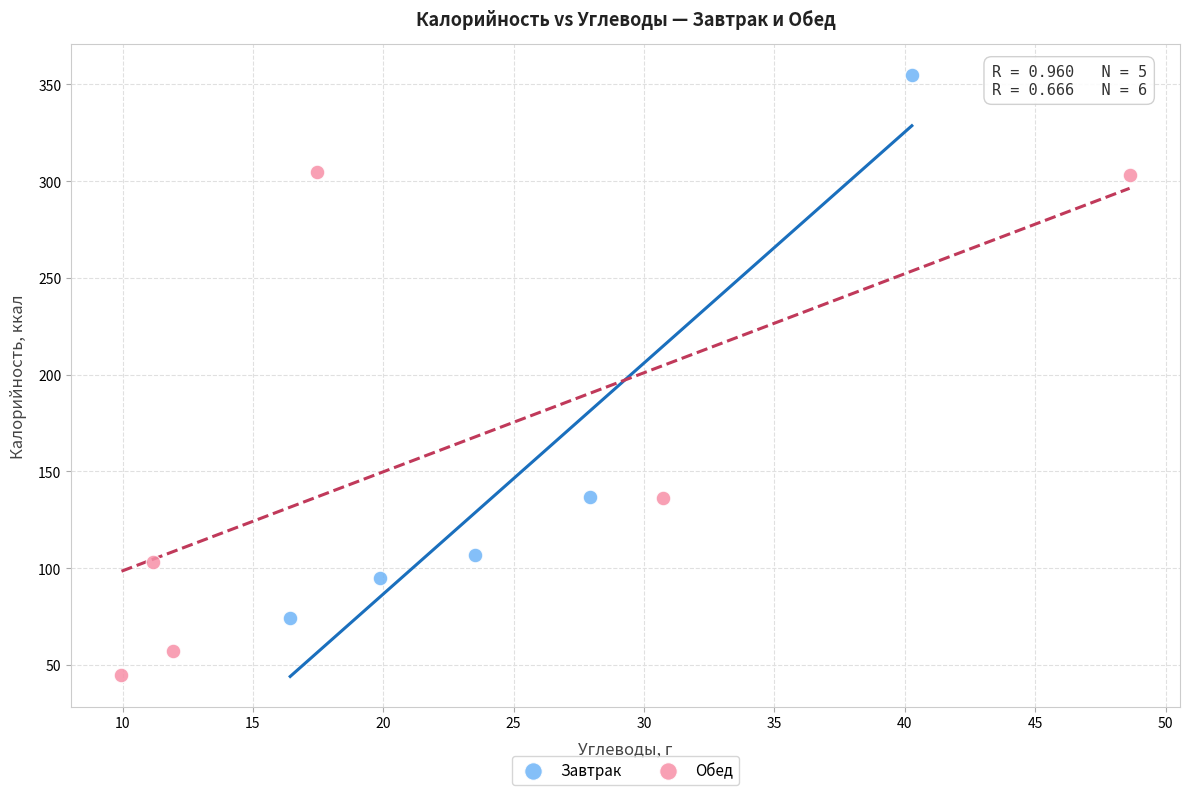

Which series has the largest Y range (max minus min)?

Завтрак